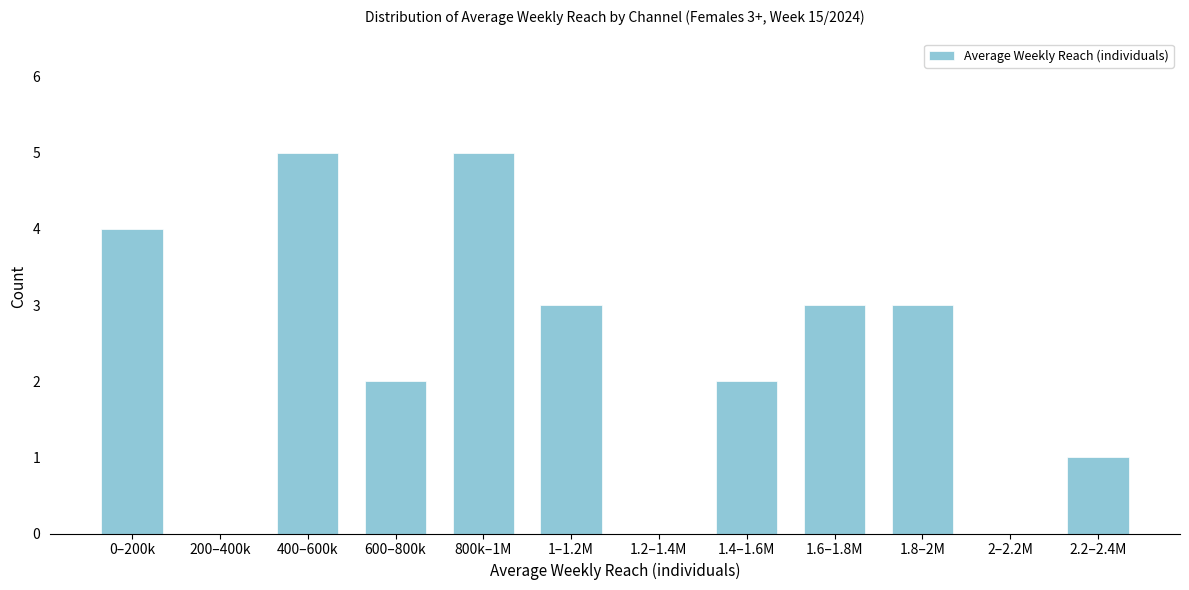

Reading right to left, transcribe all the data shown in this chart.

2.2–2.4M=1	2–2.2M=0	1.8–2M=3	1.6–1.8M=3	1.4–1.6M=2	1.2–1.4M=0	1–1.2M=3	800k–1M=5	600–800k=2	400–600k=5	200–400k=0	0–200k=4